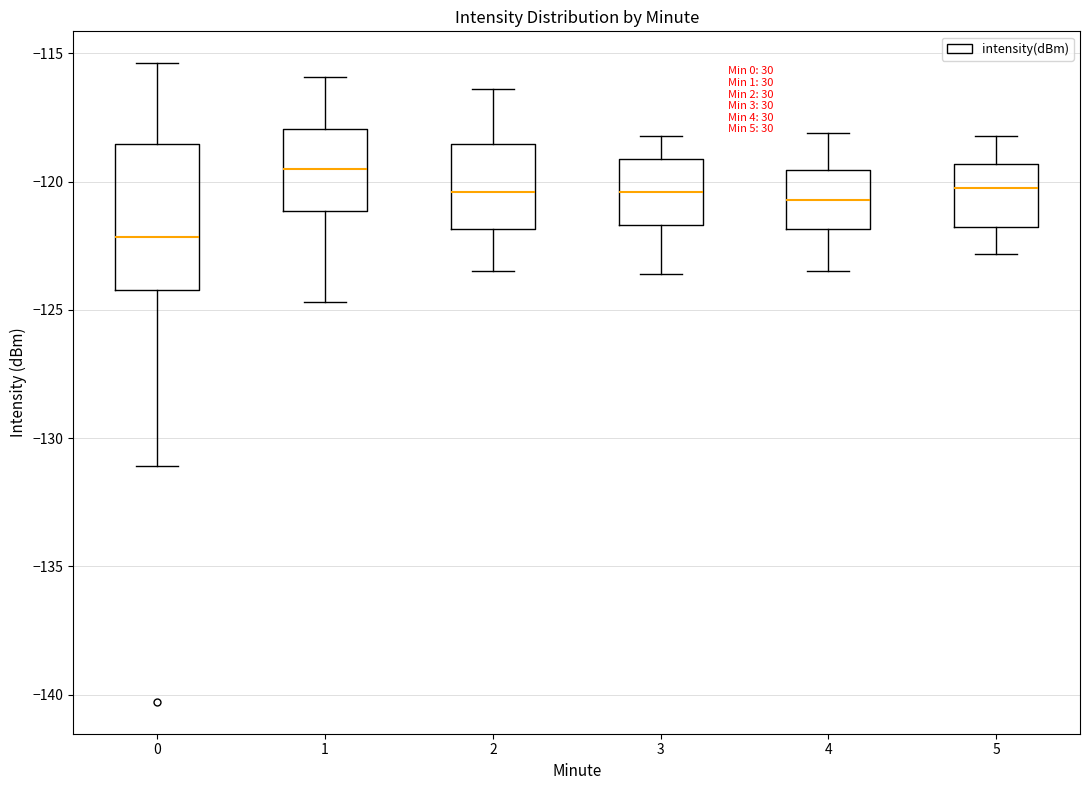

Which box's median line is the highest?

1